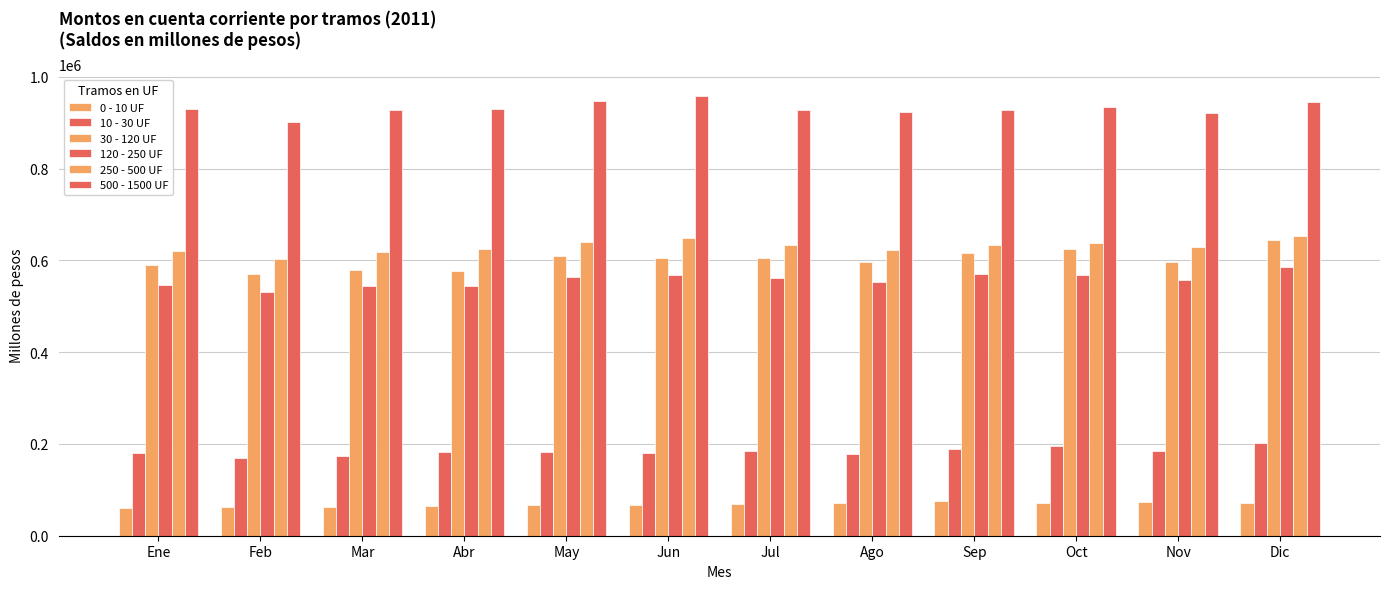

Which series has the largest range (max minus min)?

30 - 120 UF